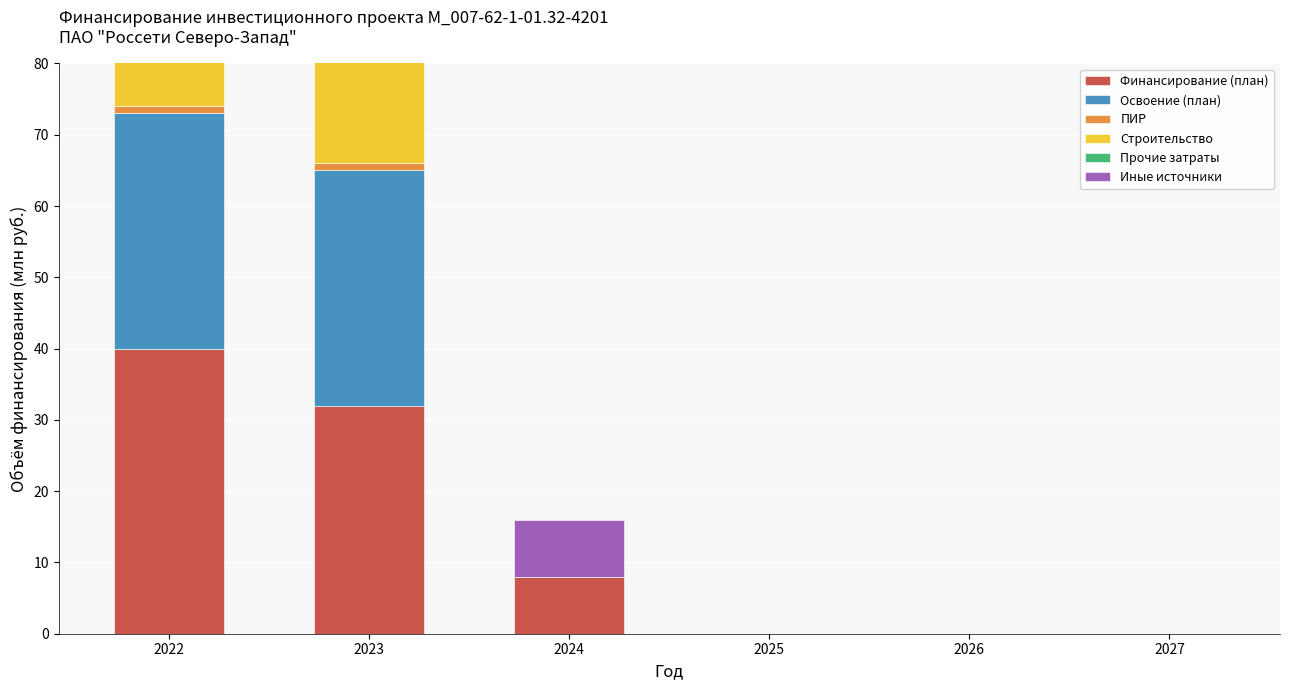

Count the number of data series in this chart.

6